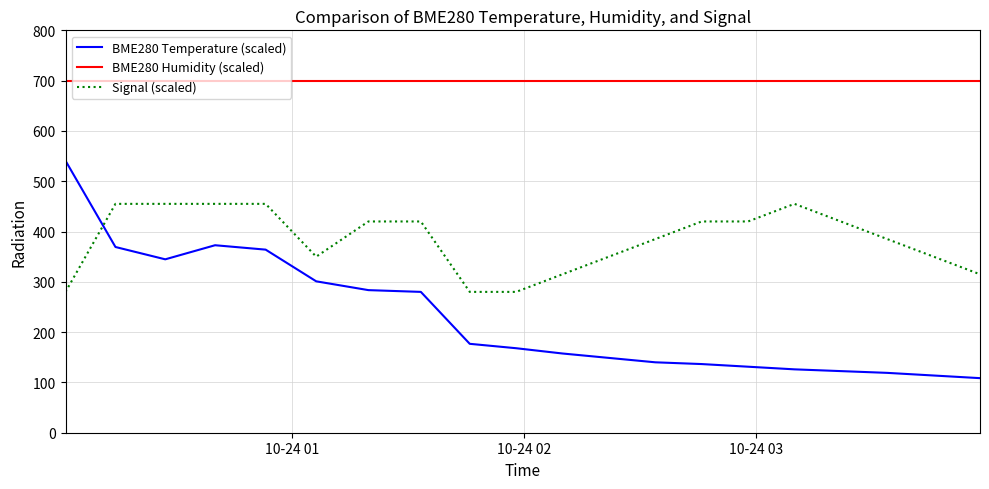

What are all the series names shown in the legend?

BME280 Temperature (scaled), BME280 Humidity (scaled), Signal (scaled)